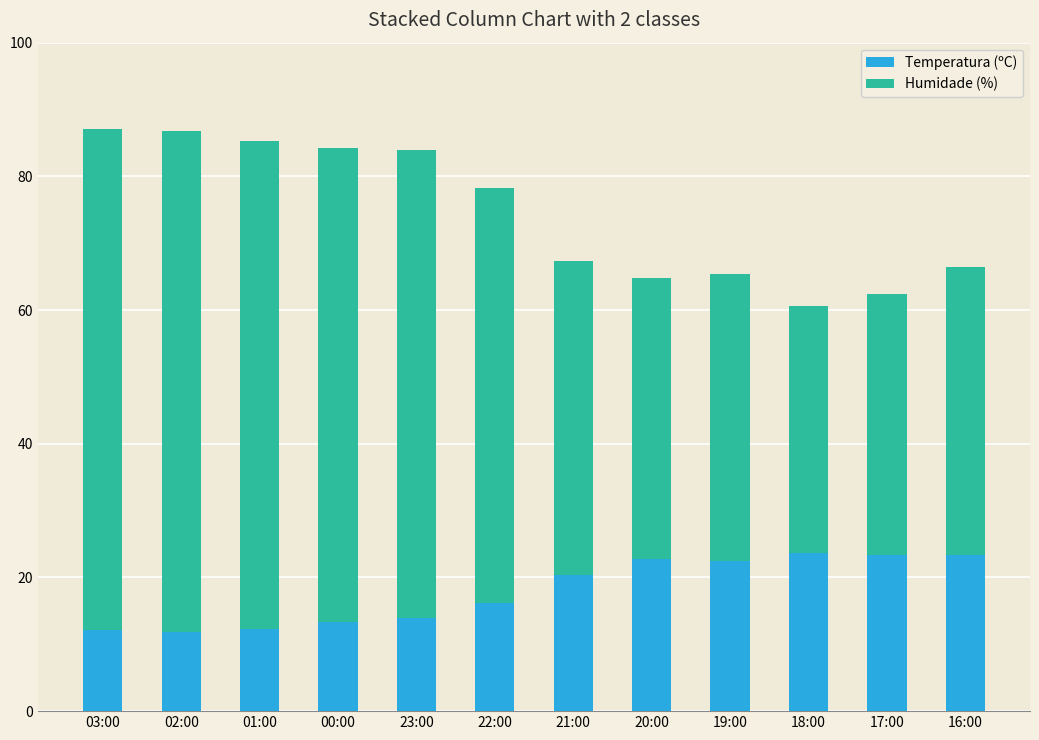

What is the sum of the Temperatura (ºC) values at 22:00 and 21:00?

36.5